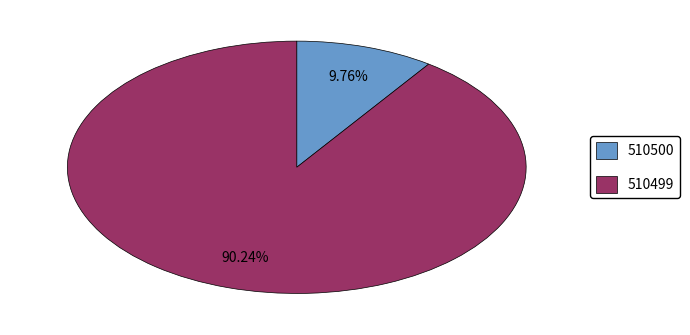

Which category has the biggest portion of the pie?

510499